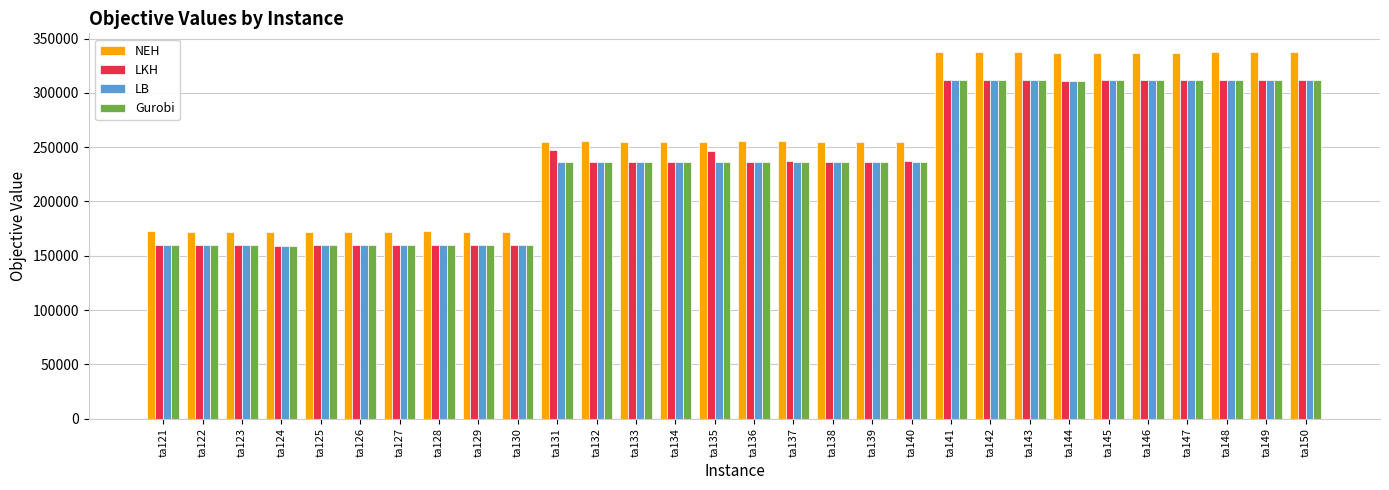

Which series has the widest spread of values?

NEH